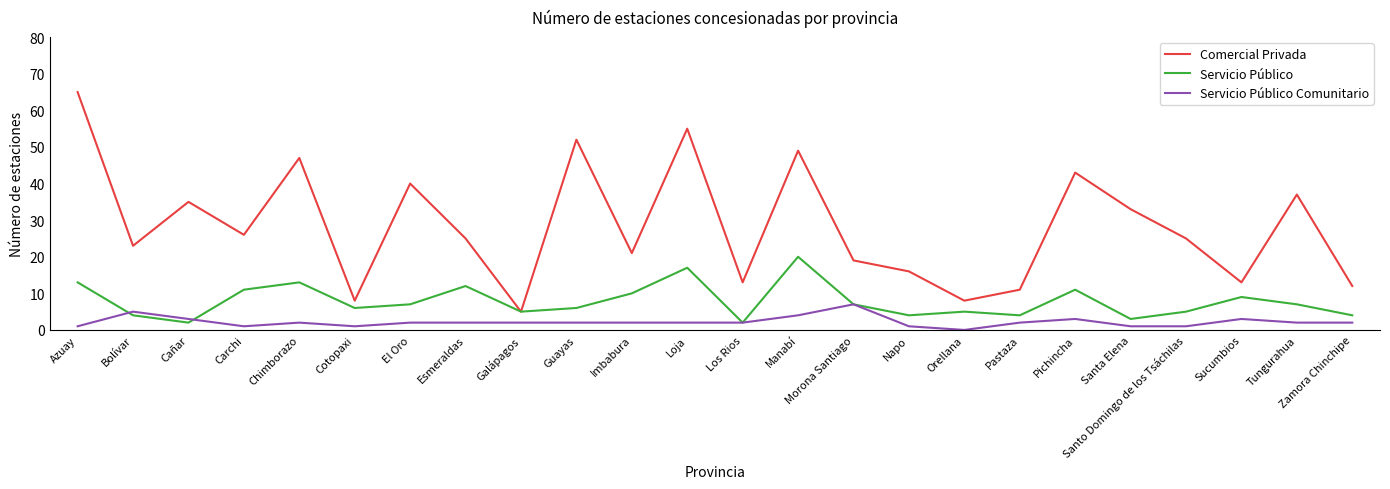

What is the lowest value of the Comercial Privada series?

5